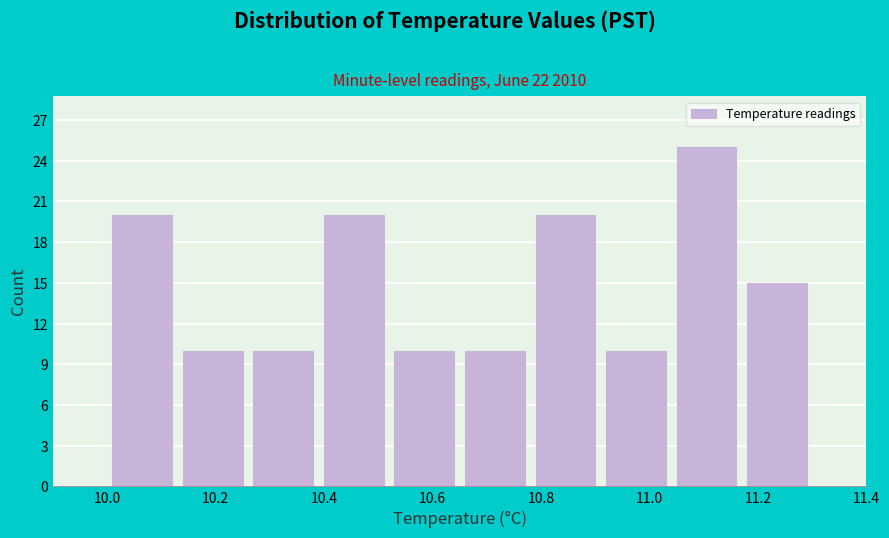

How tall is the bar that spans 10.39 to 10.52 on the x-axis? Neither the bar edges nor the heights are printed on the chart, so give them approximately, as read against the axes.

20